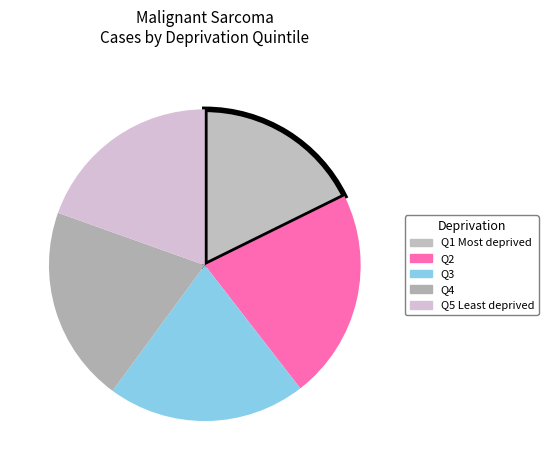

To the nearest percent, what is the difference between the largest and smallest slice percentages?

4%